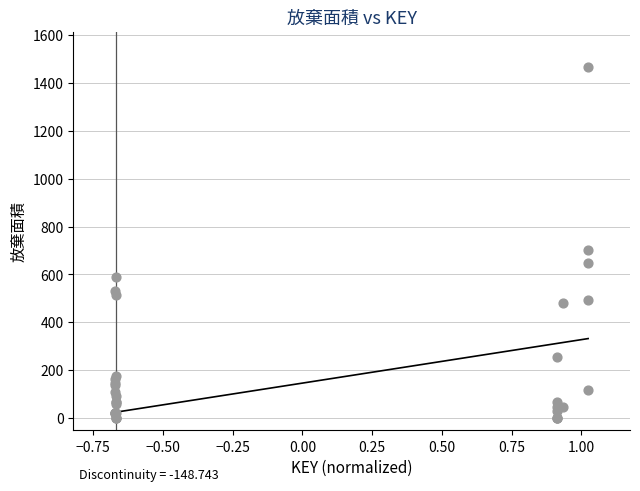

What Y value in the scatter plot is closest to 733?

700.0